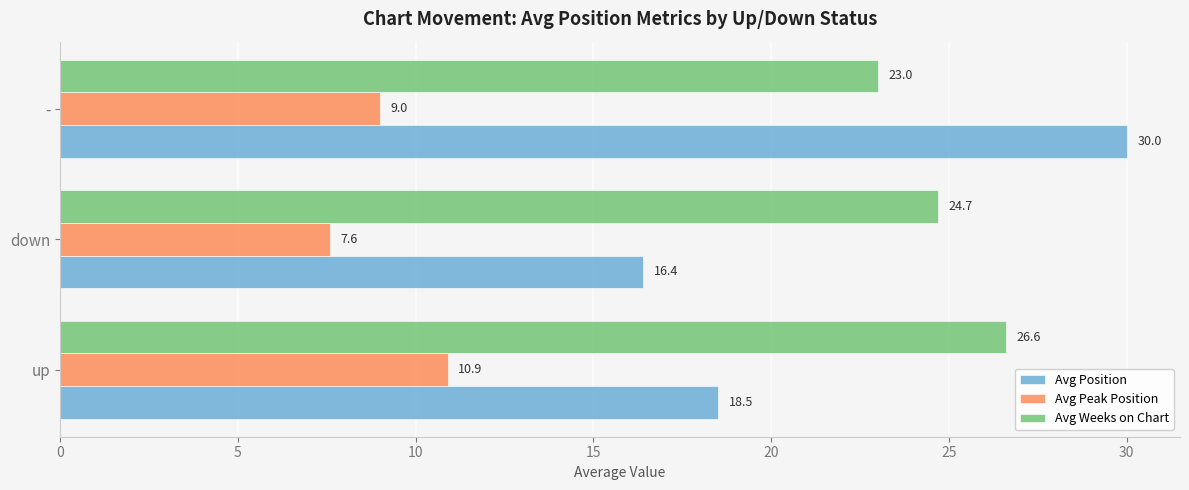

Between down and -, which series saw the biggest shift?

Avg Position